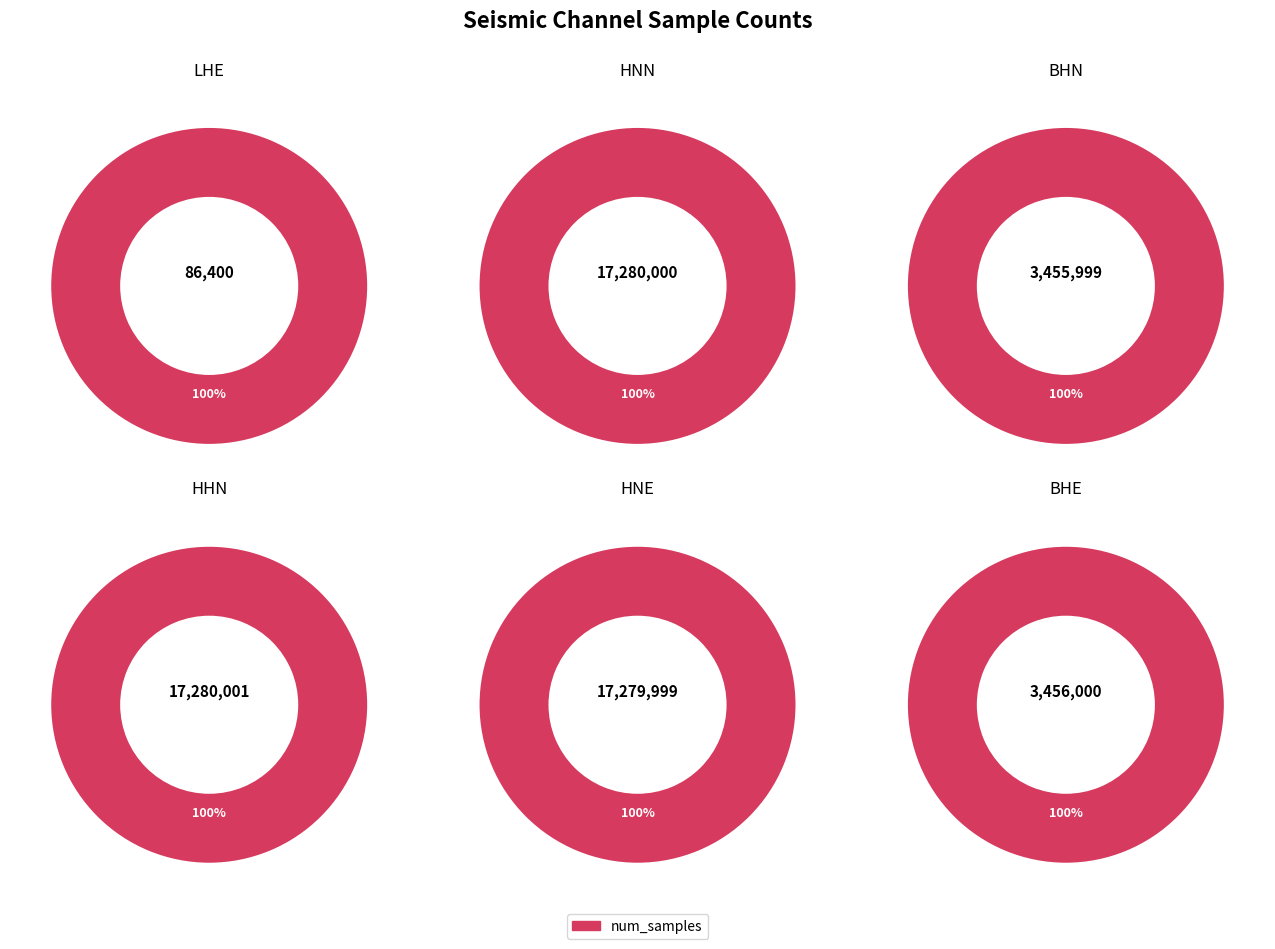

What is the change in value from LHE to BHE?

+3369600